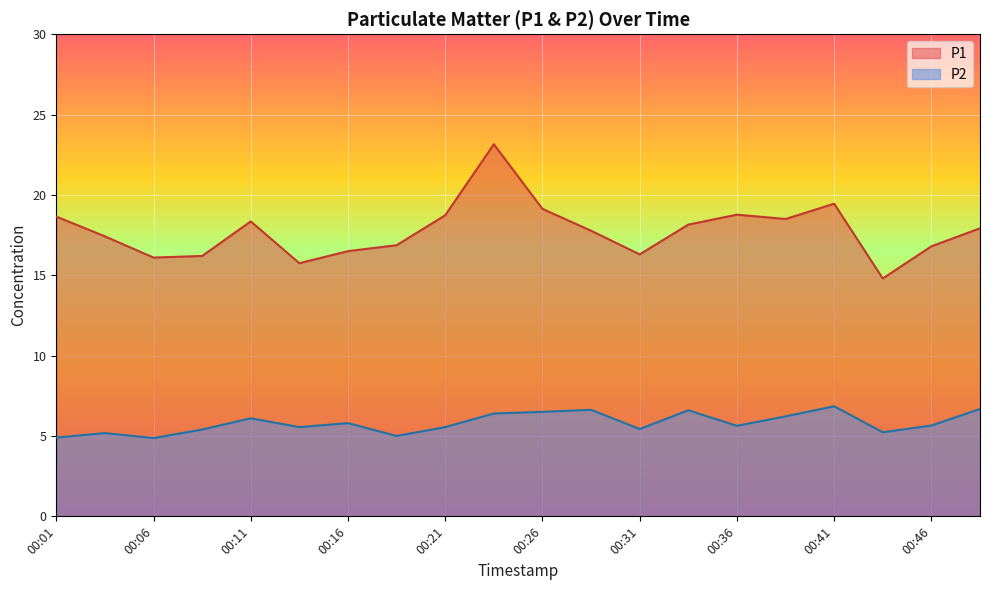

Where does the P2 series first go above 5?

00:03